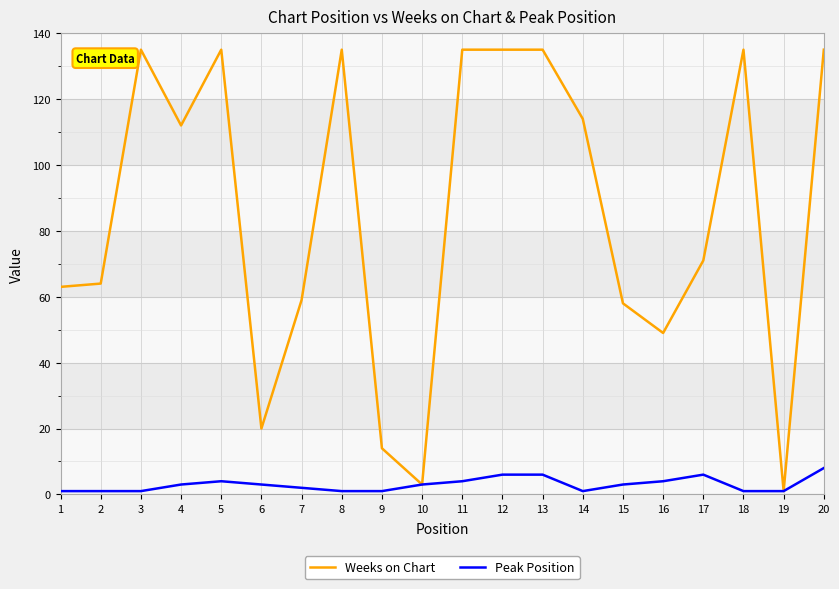

Is the value of Weeks on Chart at 16 greater than the value of Peak Position at 15?

Yes